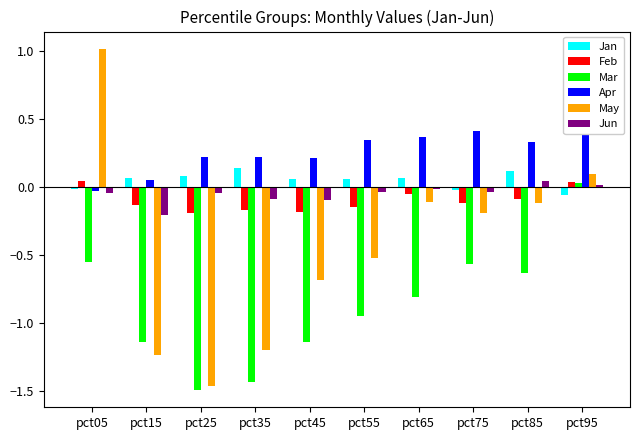

True or false: Jun has a value of -0.0 at pct65.

False